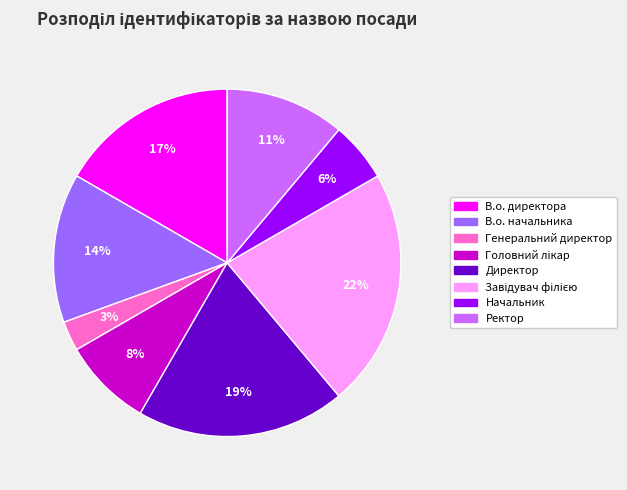

Is there a majority slice in this chart?

No